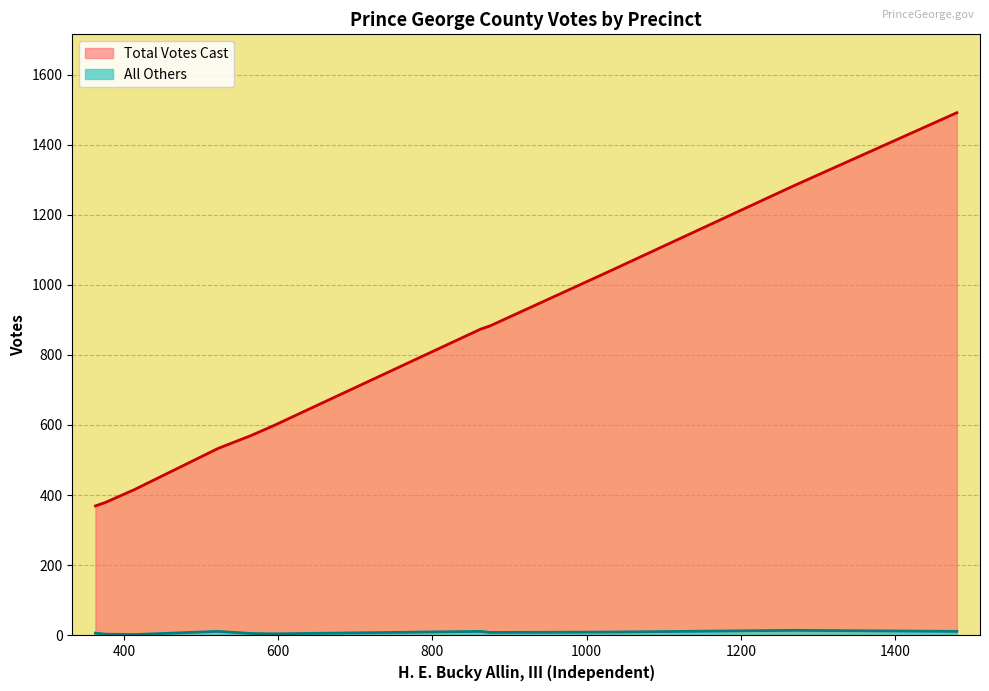

What is the difference between the maximum and minimum values in the All Others series?

12